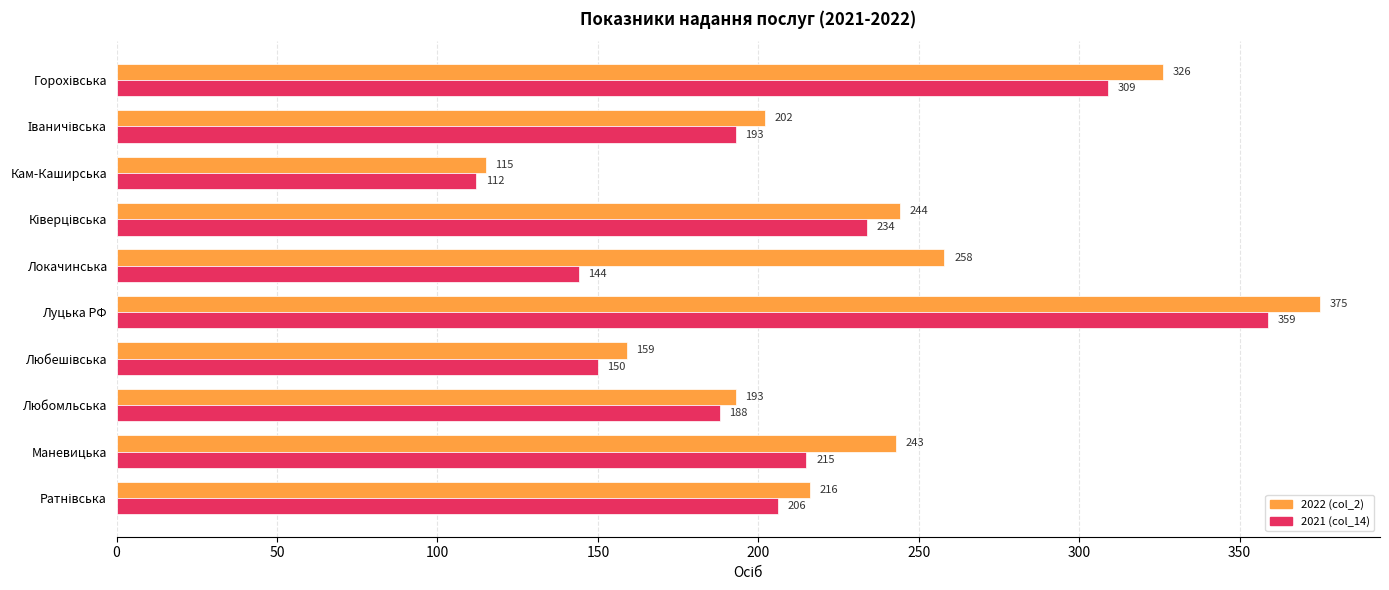

The 2021 (col_14) series shows 299 at Любомльська. True or false?

False